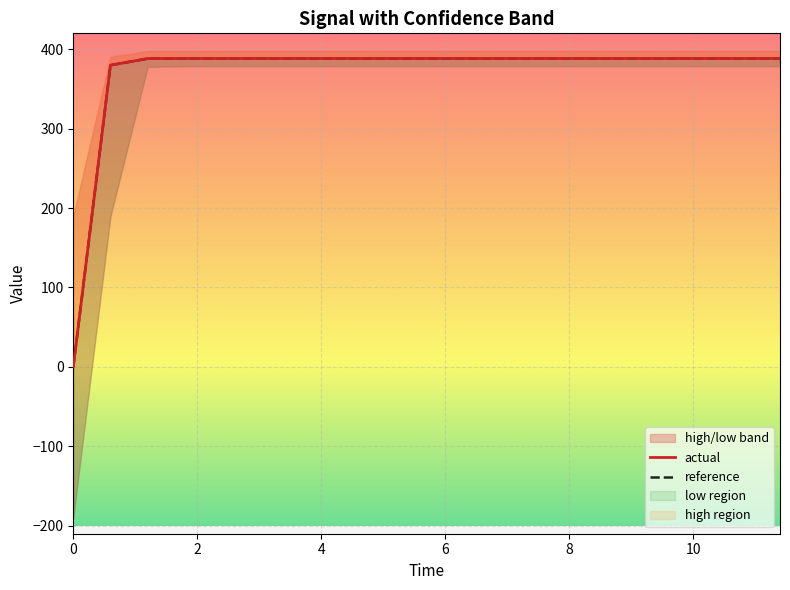

What is the difference between the second highest and second lowest values in the actual series?

8.5